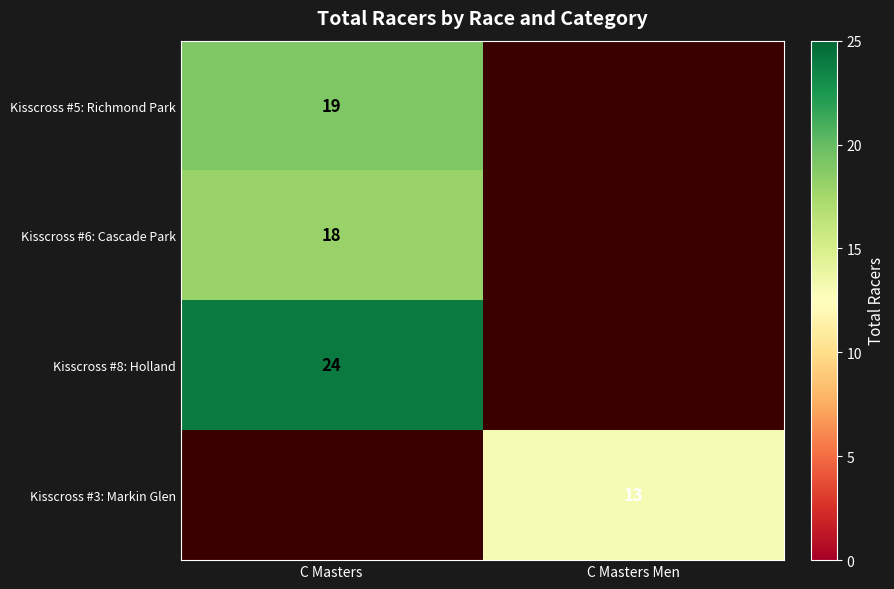

True or false: Kisscross #3: Markin Glen has a value of 8 at C Masters Men.

False